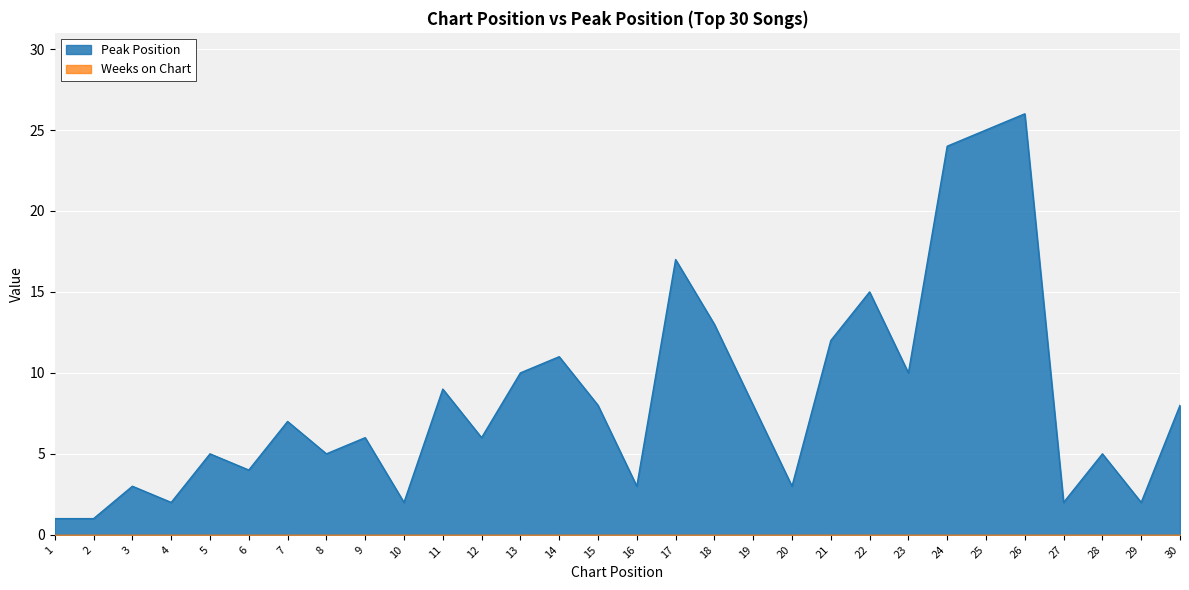

The chart shows a value of 5 at 22. True or false?

False